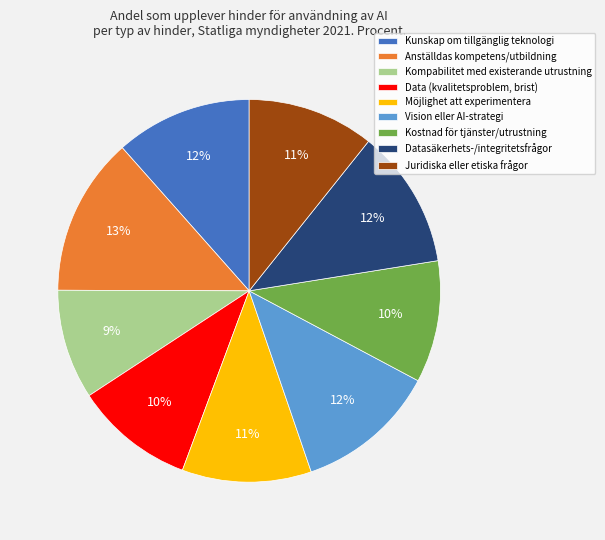

Do Data (kvalitetsproblem, brist) and Vision eller AI-strategi together represent more than half of the pie?

No